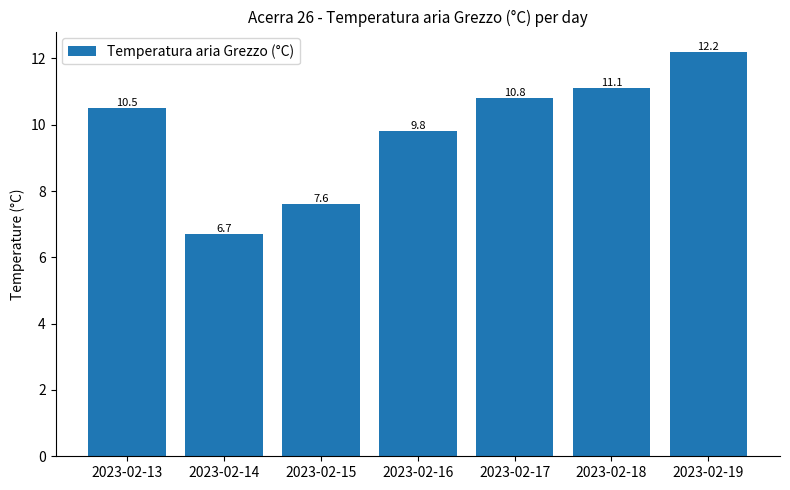

Where does the data first go above 10?

2023-02-13